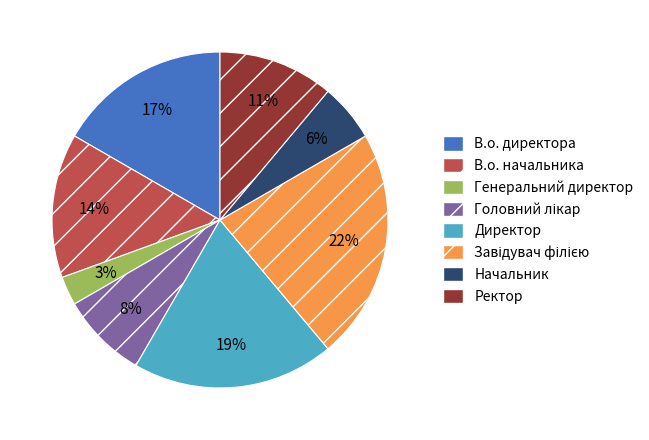

True or false: Ректор accounts for 4% of the total.

False